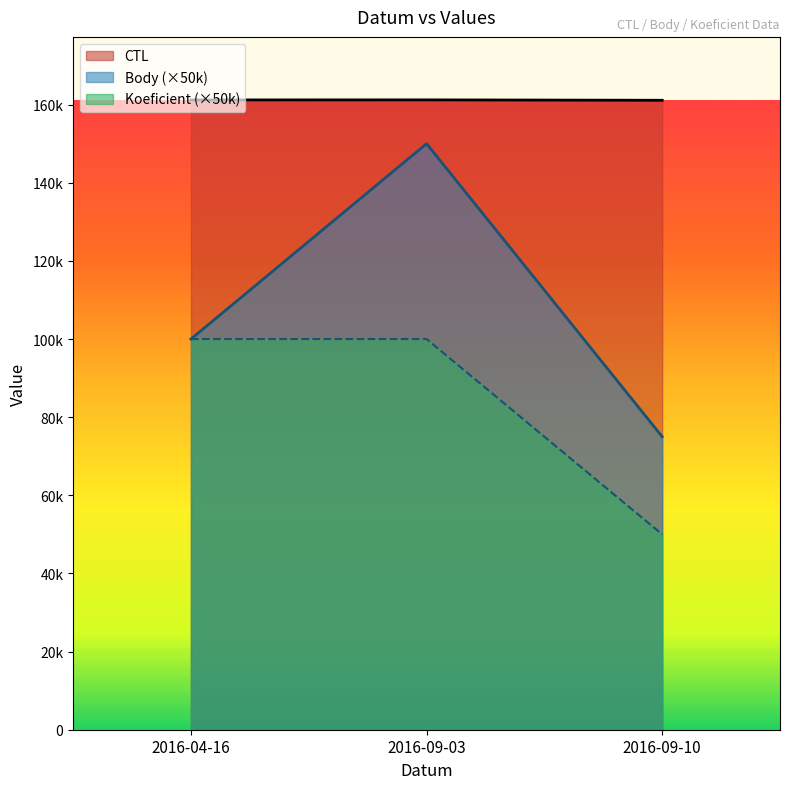

Rank the series at 2016-09-03 from highest to lowest value.

CTL, Body (×50k), Koeficient (×50k)